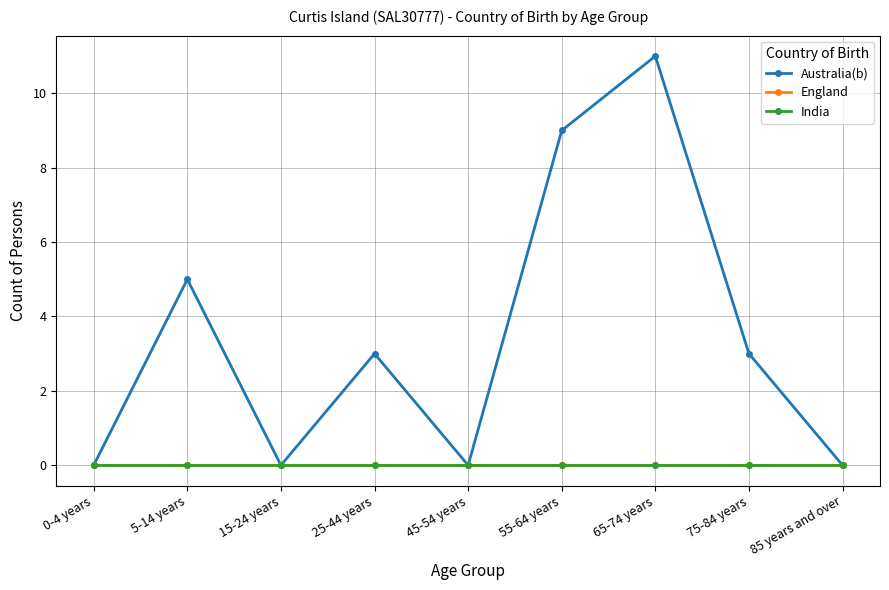

True or false: India and England cross at least once.

False